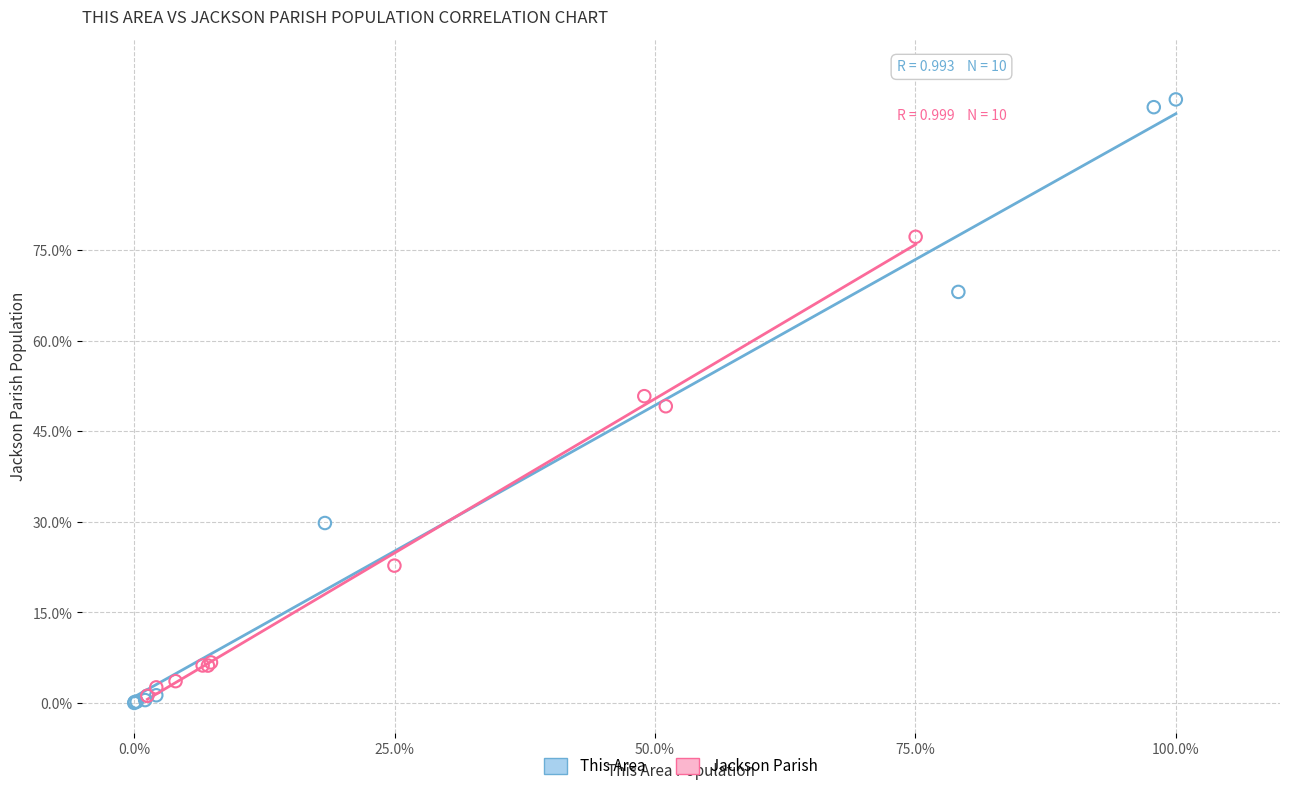

Which series reaches the maximum Y coordinate?

This Area